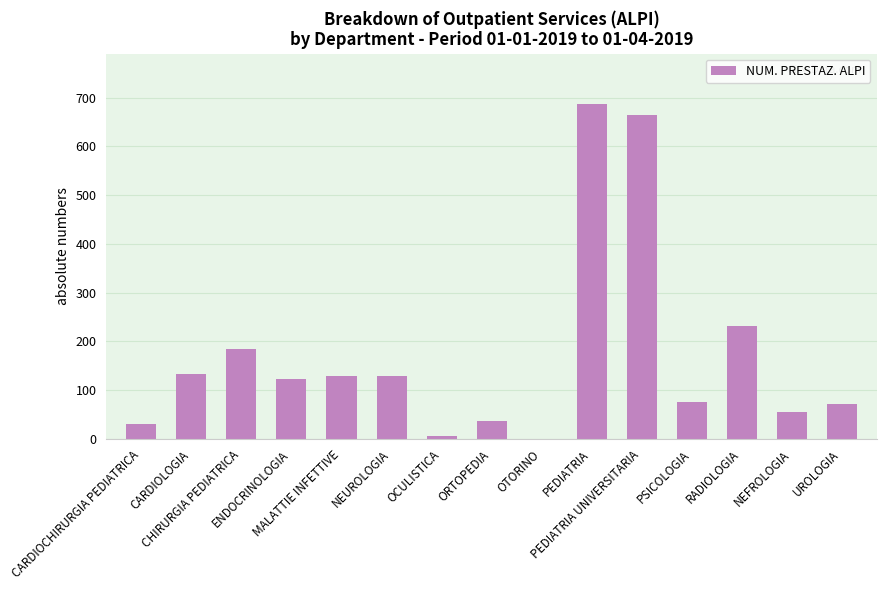

What is the greatest value displayed?

687